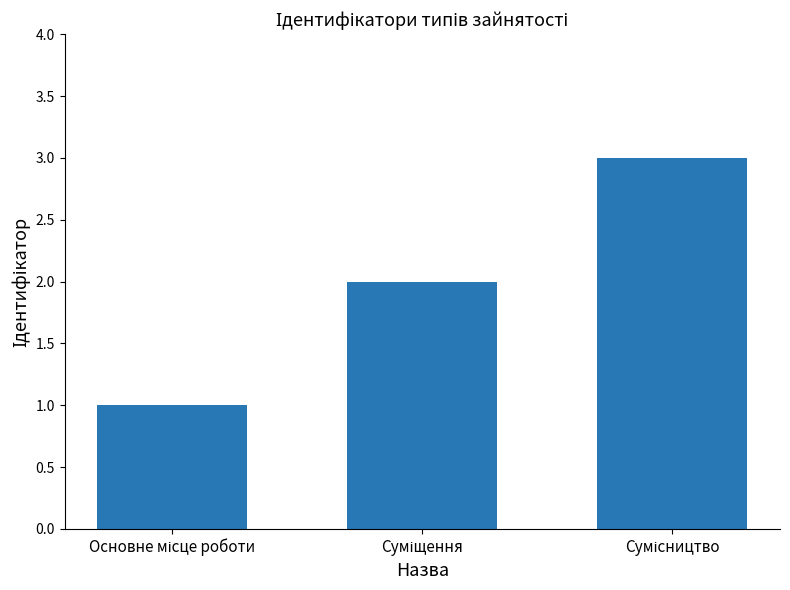

Count the values in the range 1 to 3.

3